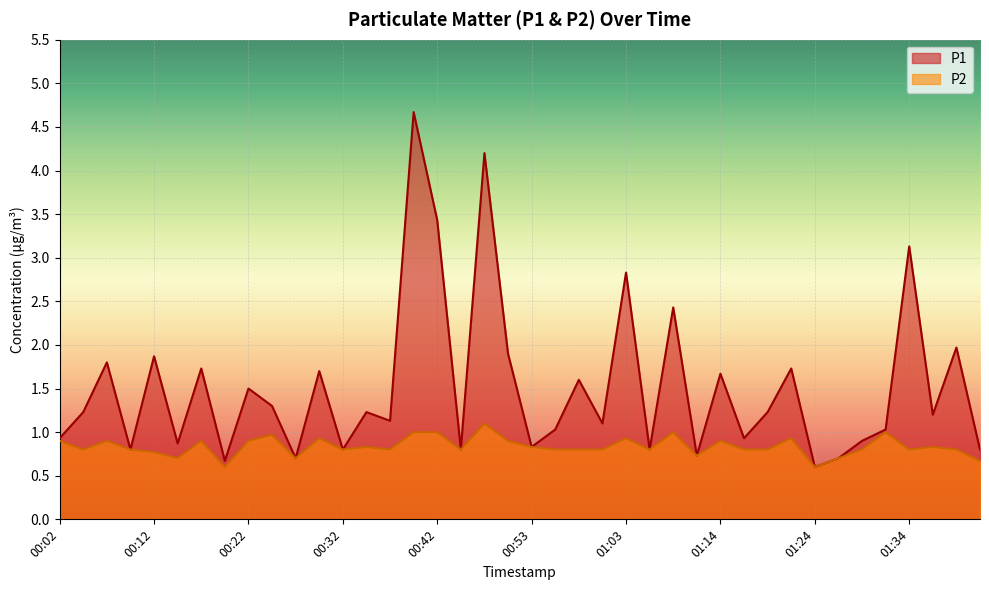

Which series has the largest total across all categories?

P1